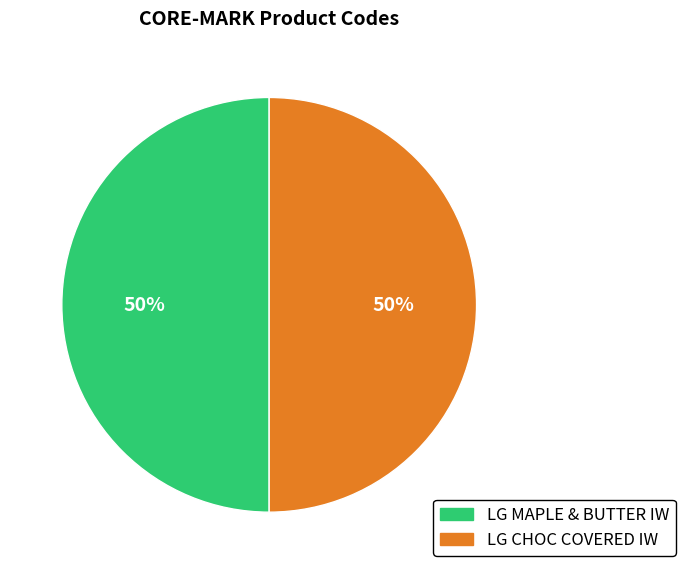

Approximately how many times larger is the value at LG MAPLE & BUTTER IW compared to LG CHOC COVERED IW?

1.0